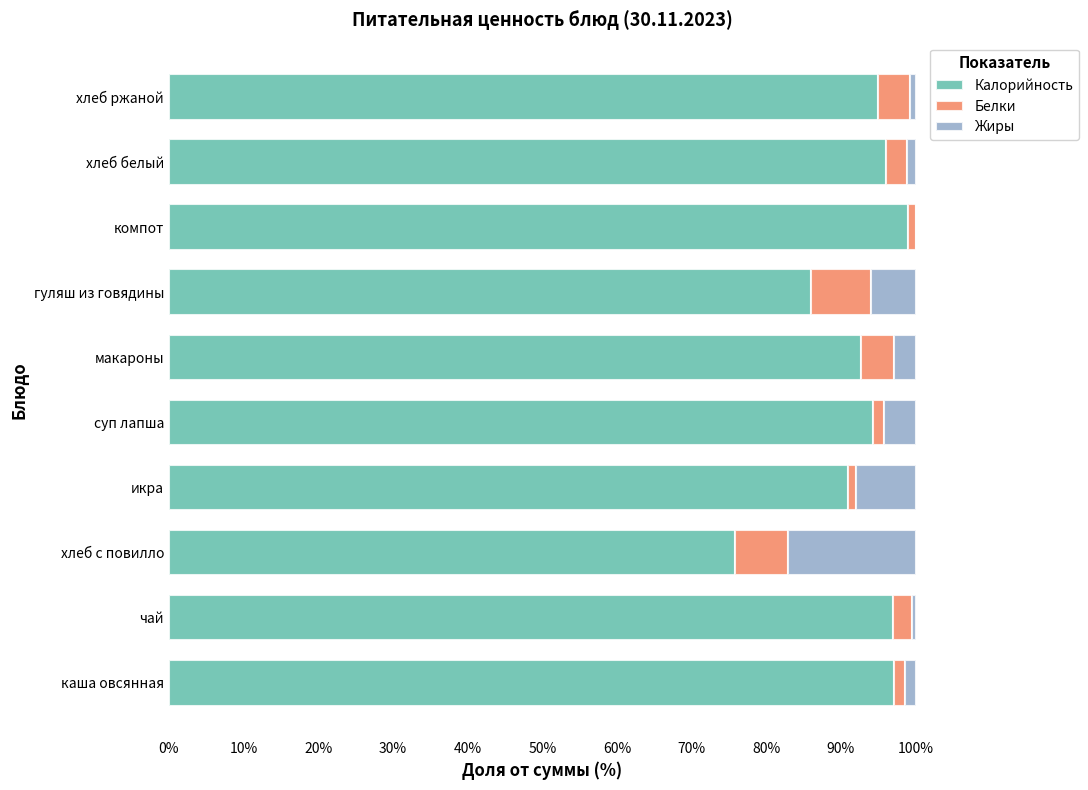

The value of Калорийность at компот is 46.9. True or false?

False